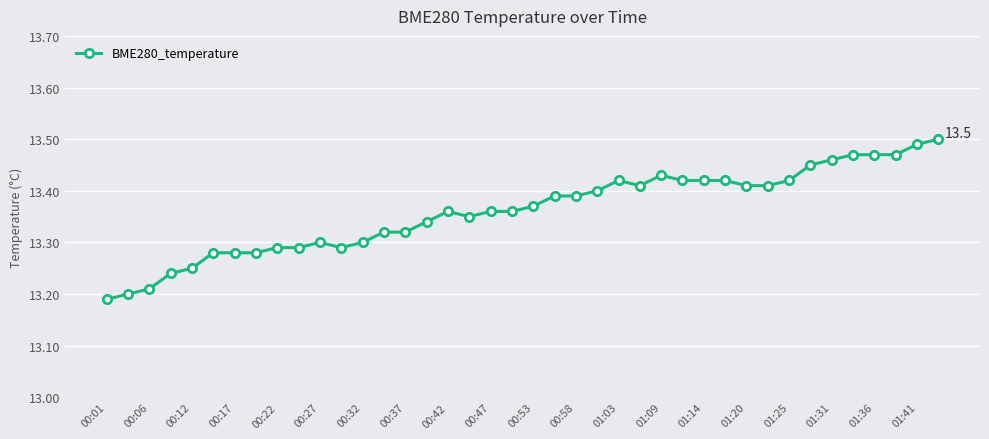

What is the difference between the maximum and minimum values?

0.3